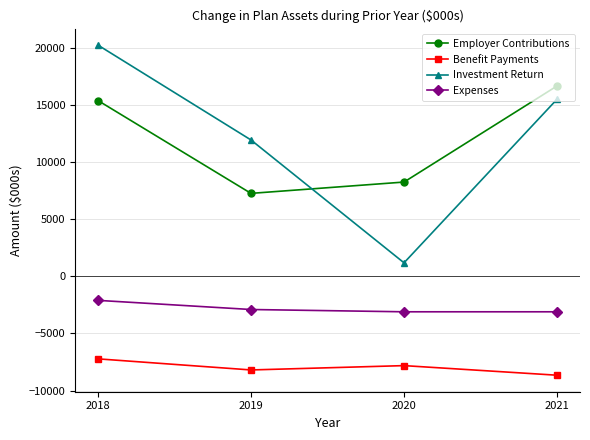

List the labels in order of Benefit Payments value, smallest first.

2021, 2019, 2020, 2018